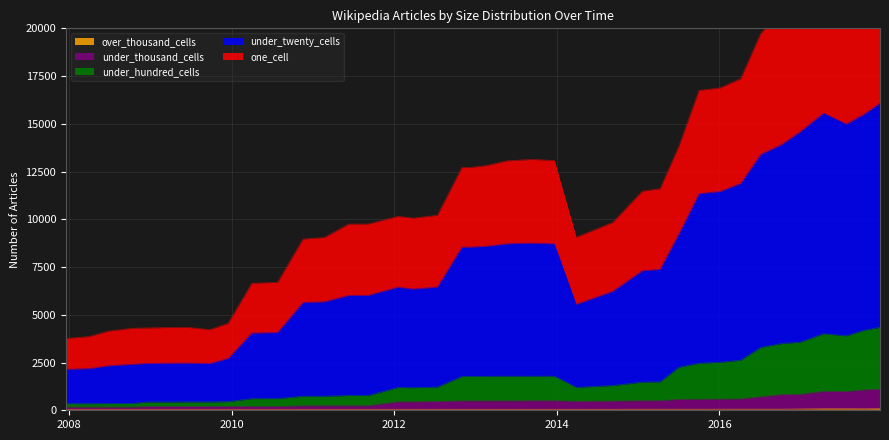

What are all the series names shown in the legend?

one_cell, under_twenty_cells, under_hundred_cells, under_thousand_cells, over_thousand_cells